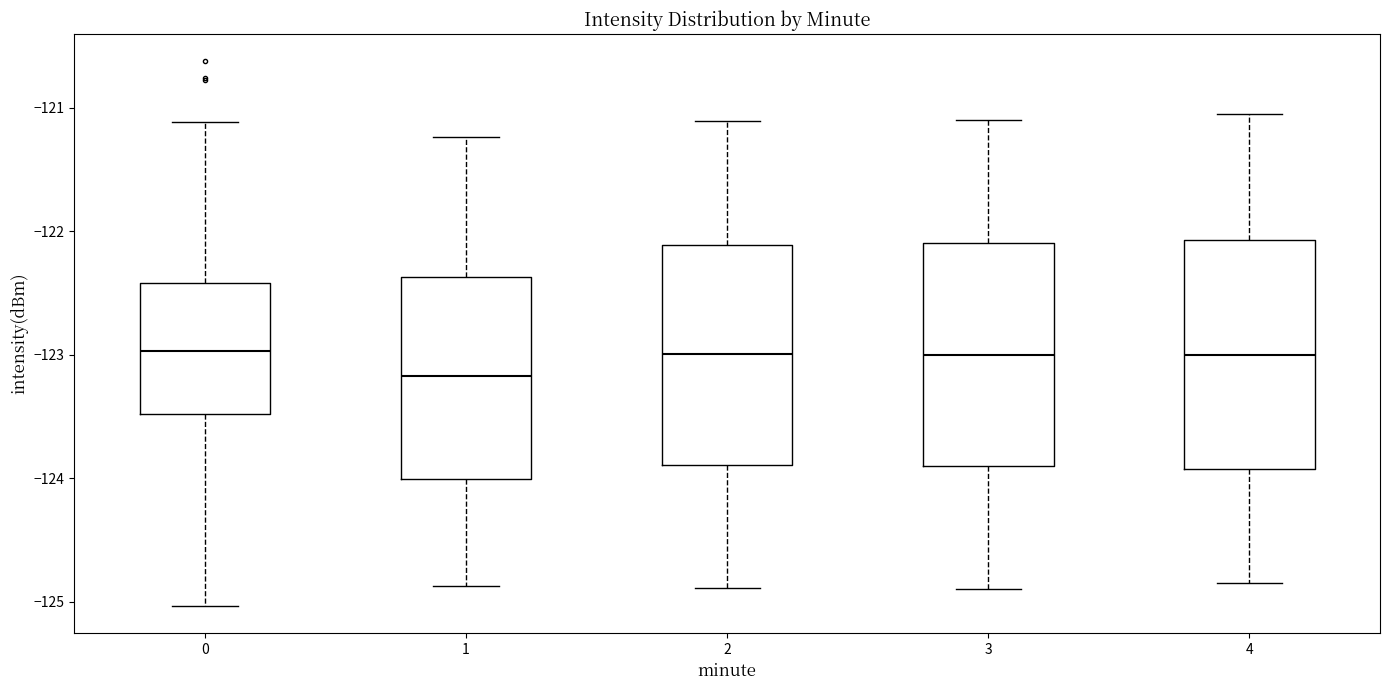

Where does the upper whisker of the box at x = 2 end on the y-axis? The values are not printed on the chart, so give them approximately, as read against the axis.

-121.1